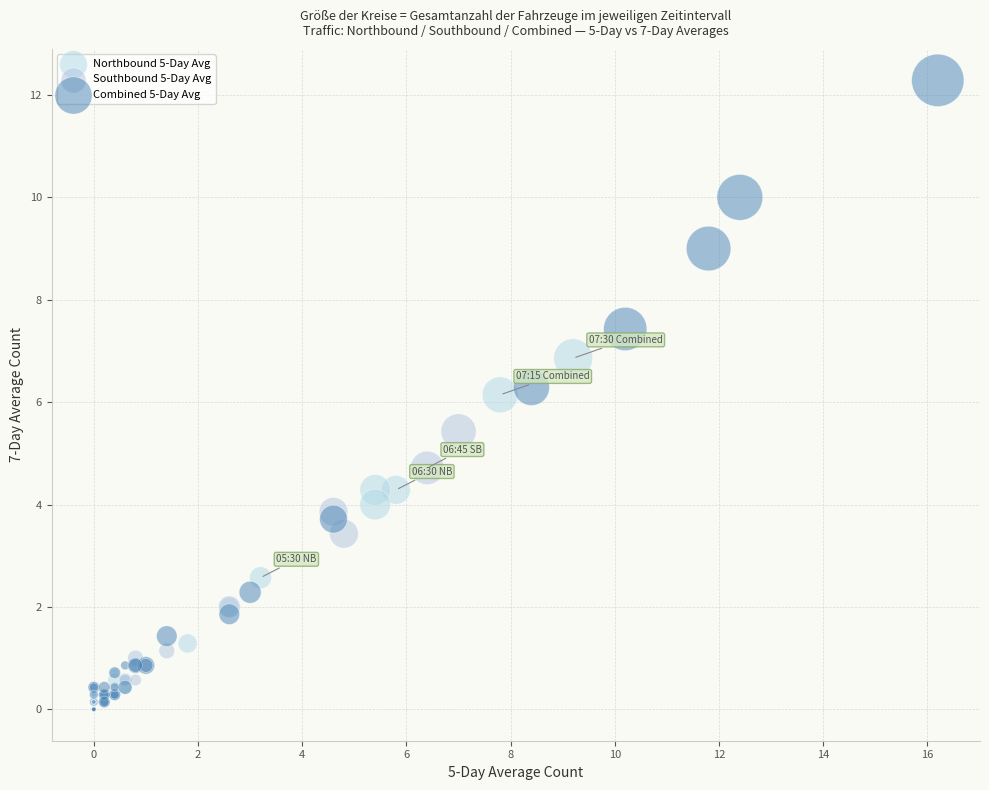

Which series contains the highest Y value?

Combined 5-Day Avg